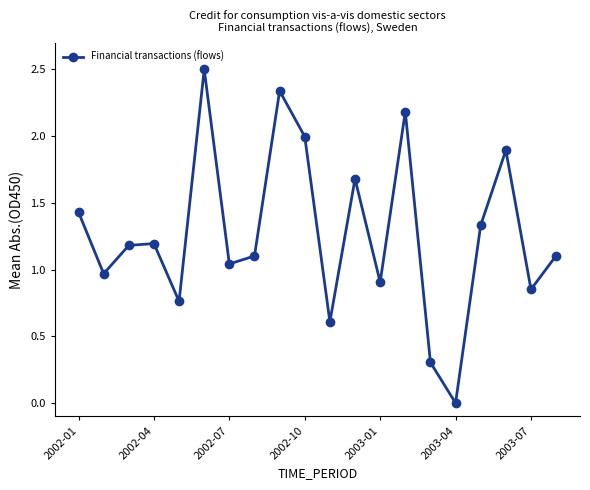

How many points are higher than both their immediate neighbors (excluding endpoints)?

6